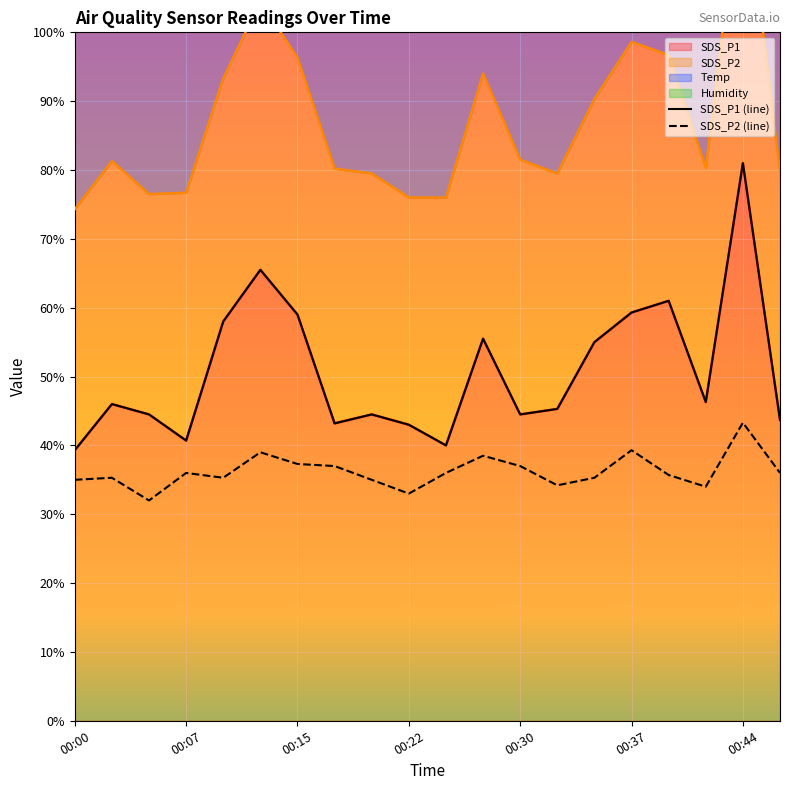

True or false: SDS_P1 has more than 0 interior local peaks.

True